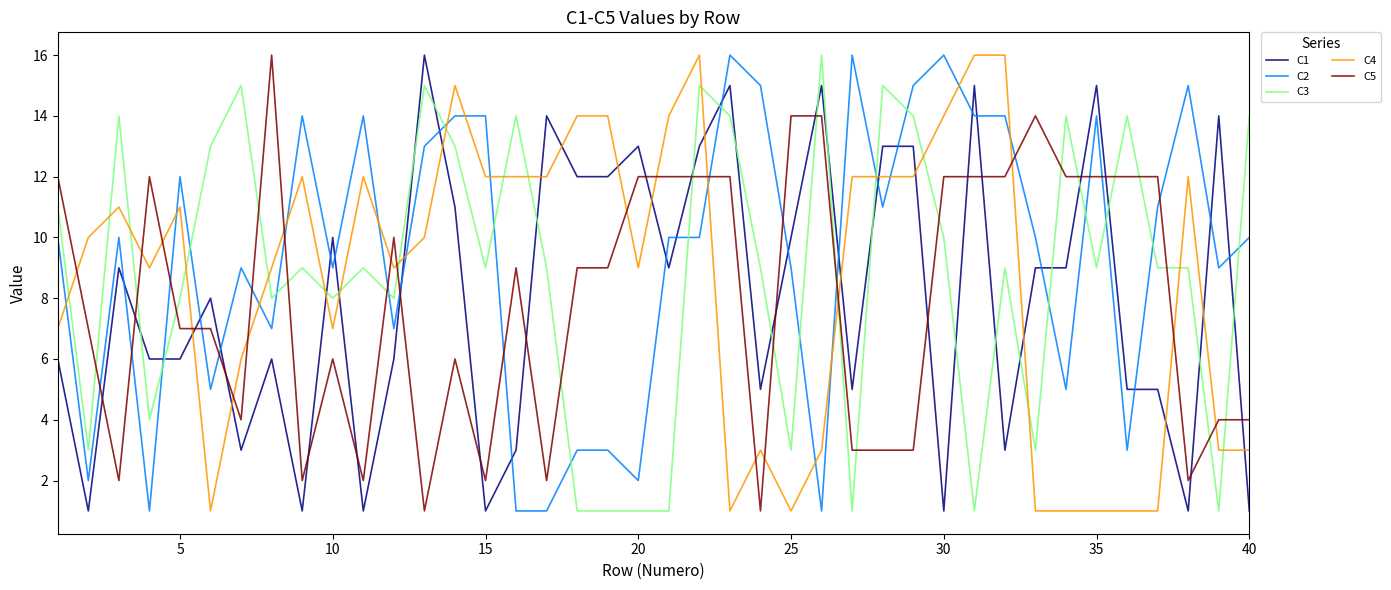

Which series ends up on top after the final intersection of C5 and C3?

C3